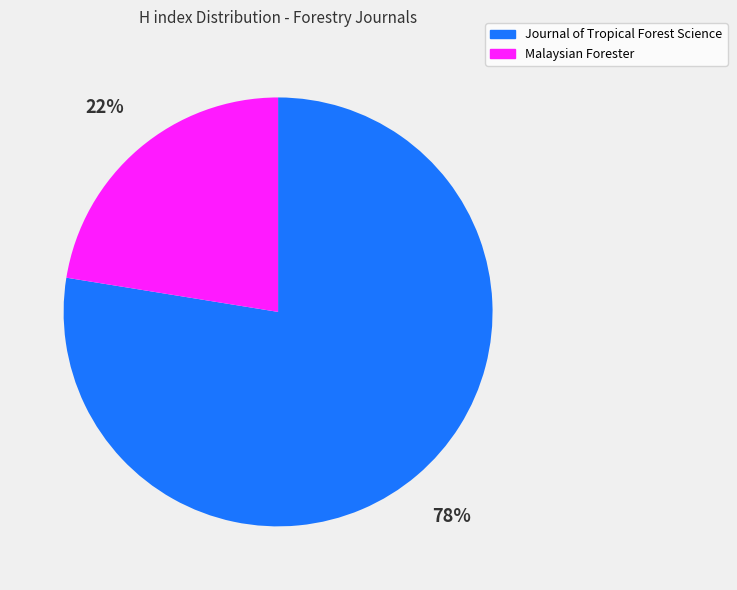

Is there any slice that represents more than half of the pie?

Yes